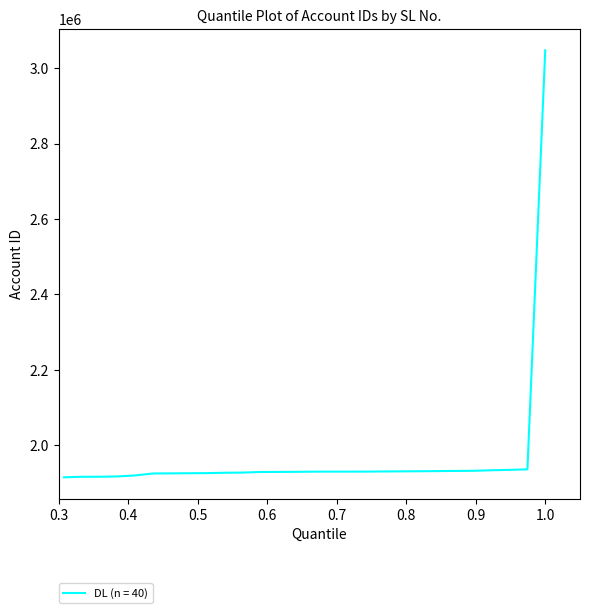

What is the greatest value displayed?

3046995